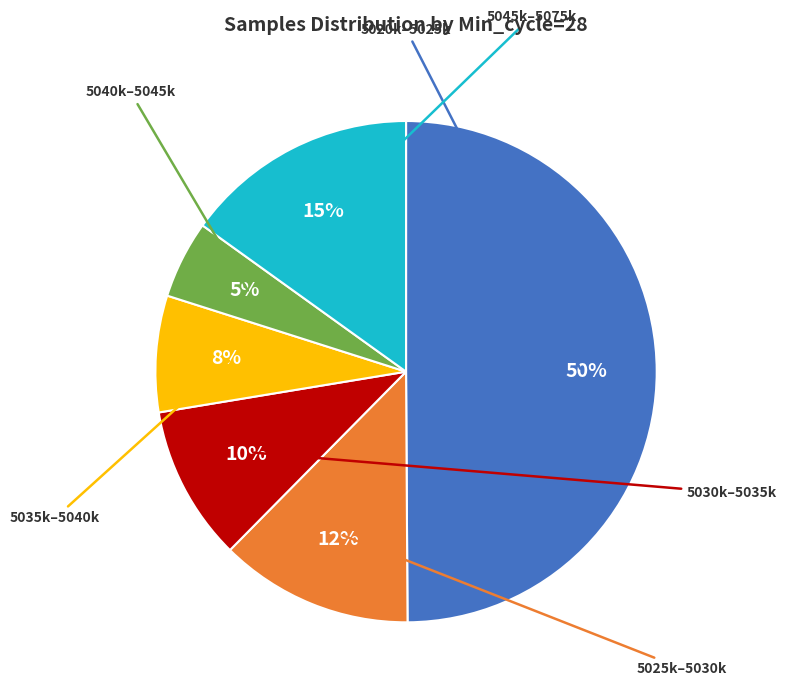

To the nearest percent, what is the average slice percentage?

17%